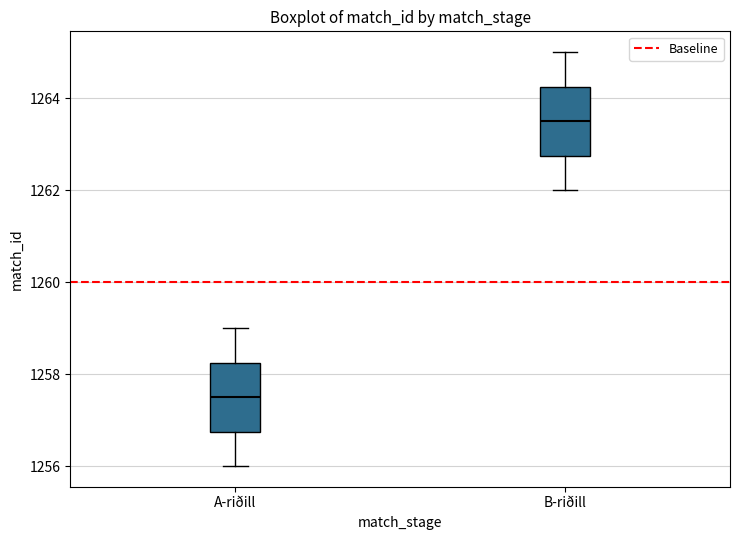

Where does the lower whisker of the box for A-riðill end on the y-axis? The values are not printed on the chart, so give them approximately, as read against the axis.

1256.0